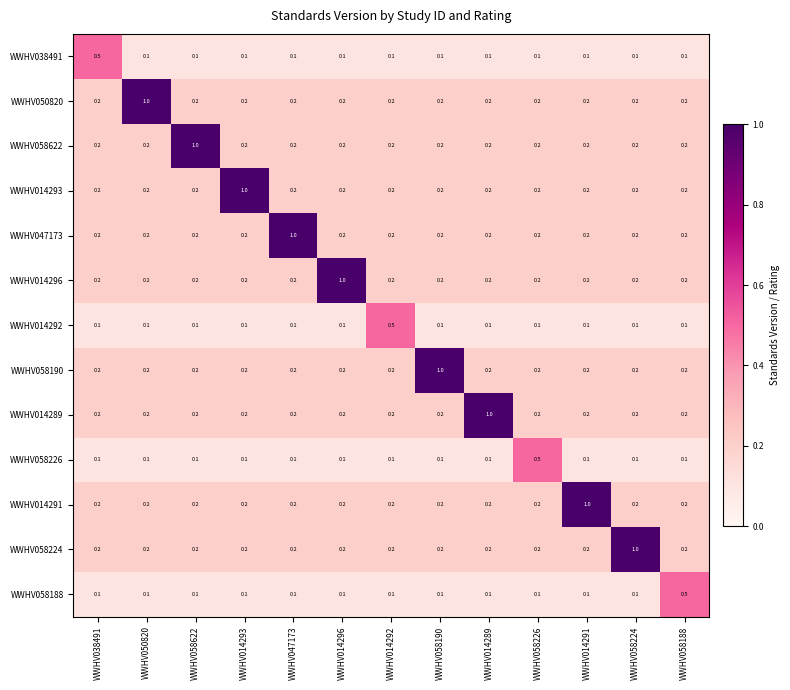

The value of WWHV058190 at WWHV014292 is 0.2. True or false?

True